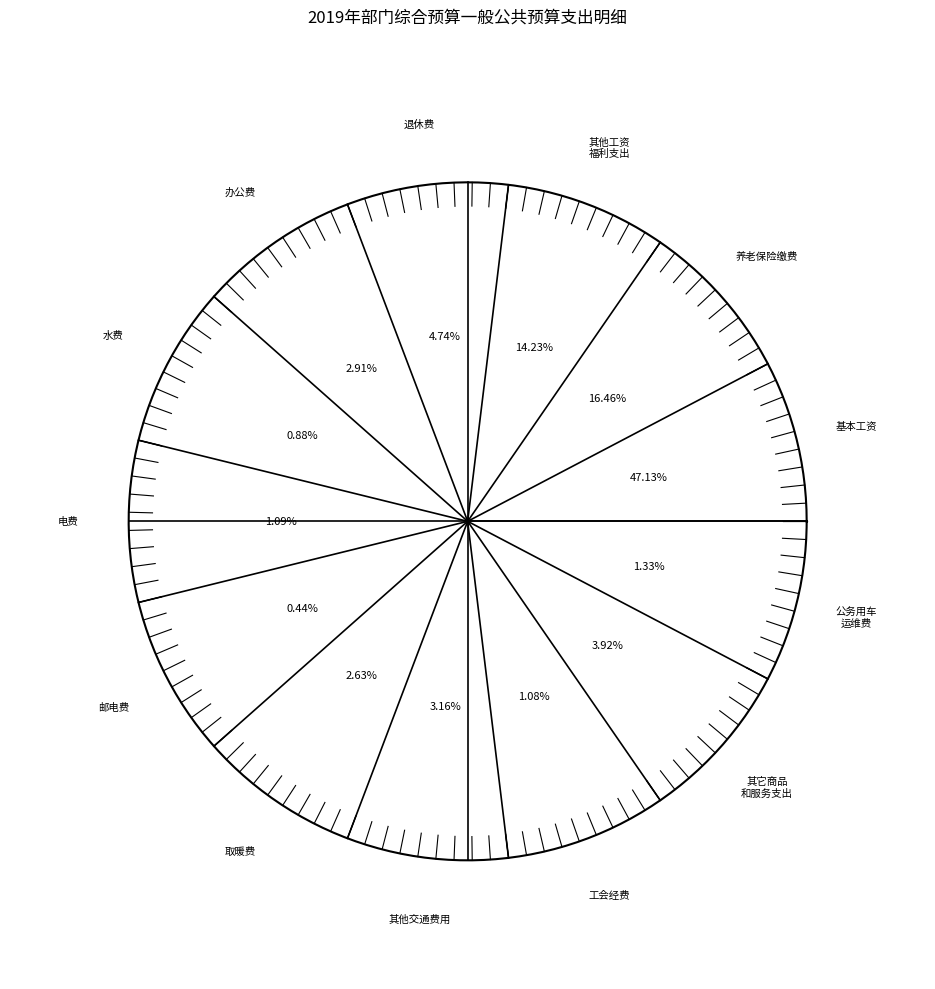

The 退休费 slice represents 10% of the pie. True or false?

False